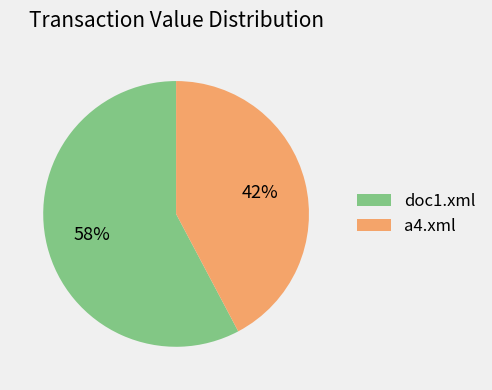

Do doc1.xml and a4.xml together represent more than half of the pie?

Yes